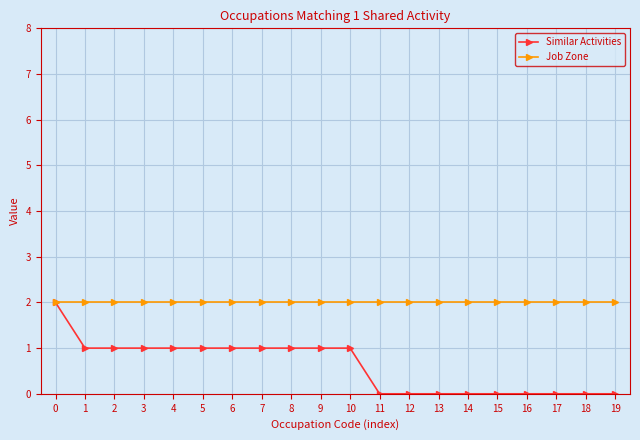

How many series are shown in this chart?

2